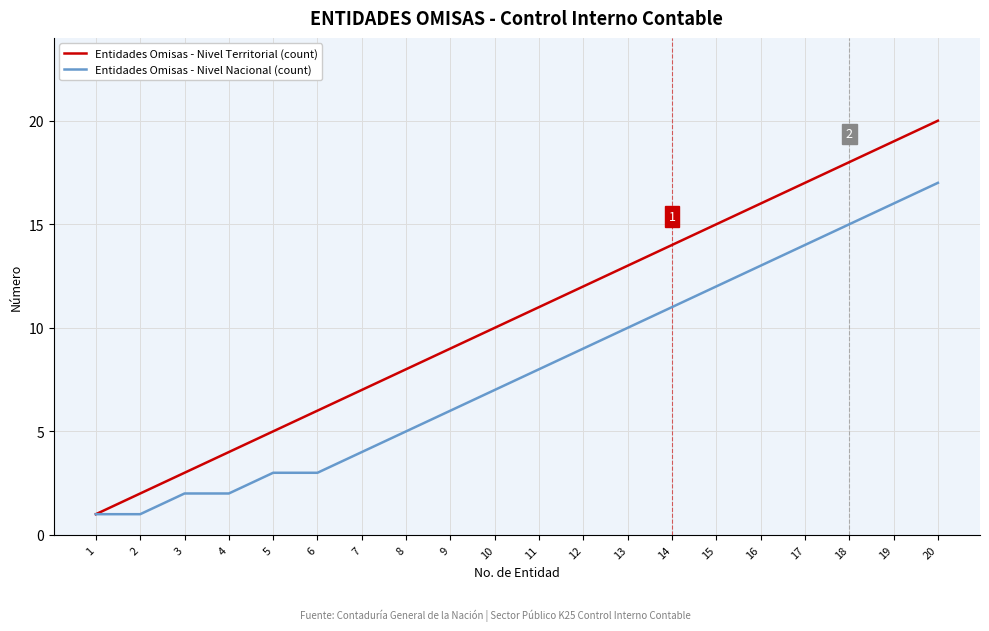

Does the chart have visible grid lines?

Yes